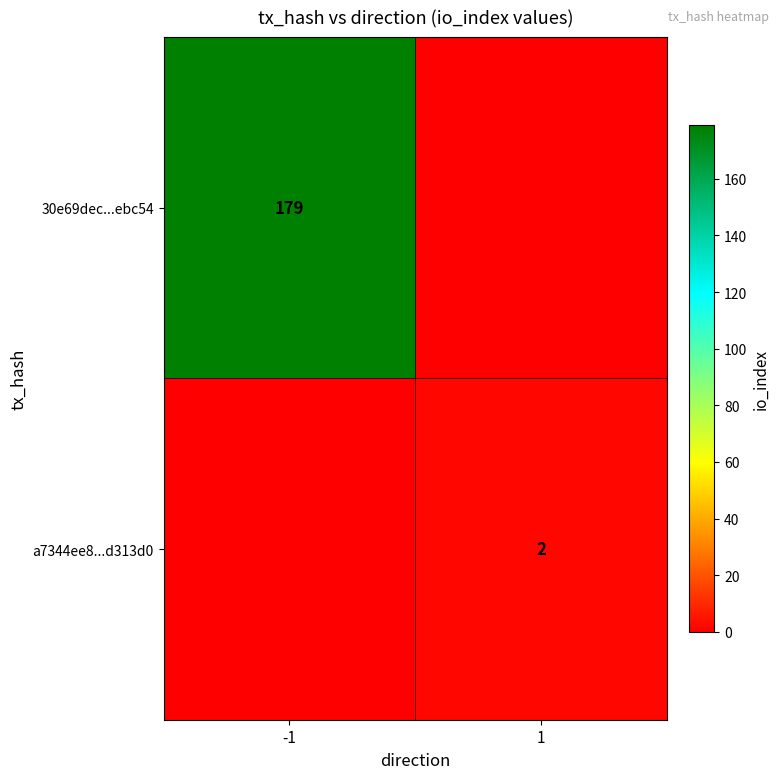

Is it true that a7344ee8...d313d0 equals 4 at 1?

False